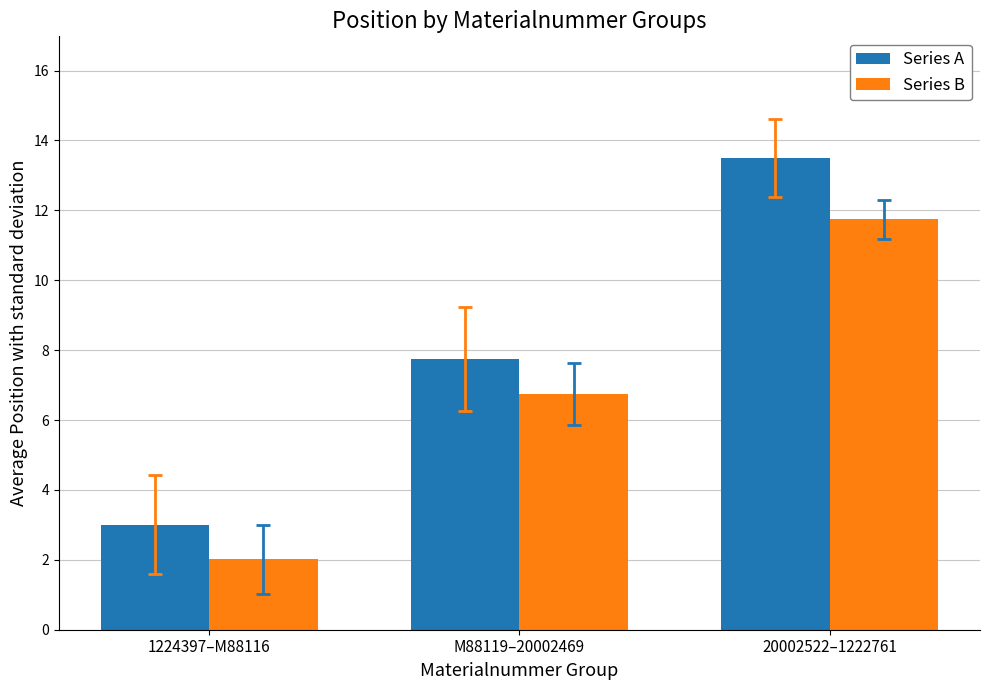

At which category does the chart reach its minimum across all series?

1224397–M88116